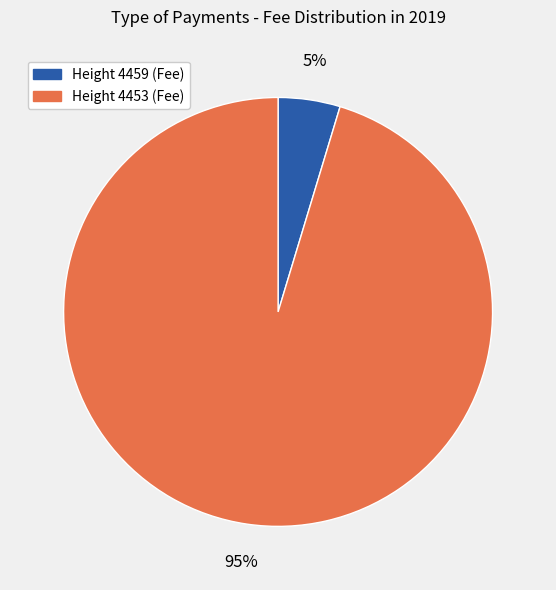

Which has a higher value, Height 4453 (Fee) or Height 4459 (Fee)?

Height 4453 (Fee)